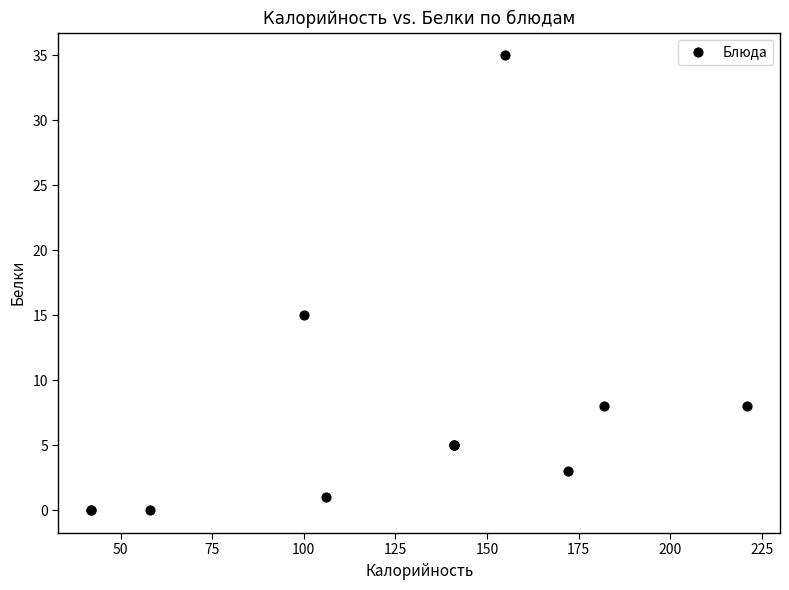

What Y value in the scatter plot is closest to 17?

15